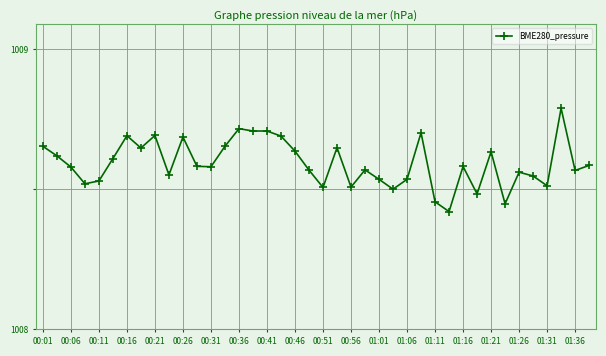

What is the maximum value shown in the chart?

1008.8